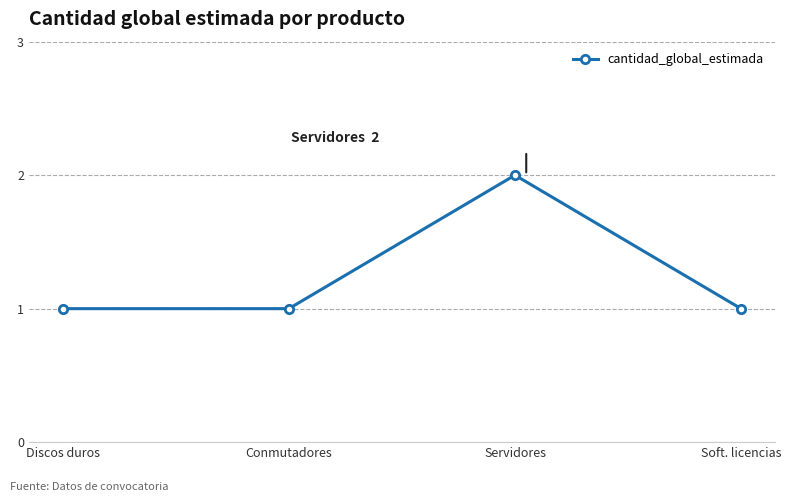

True or false: the data shows 1 at Soft. licencias.

True